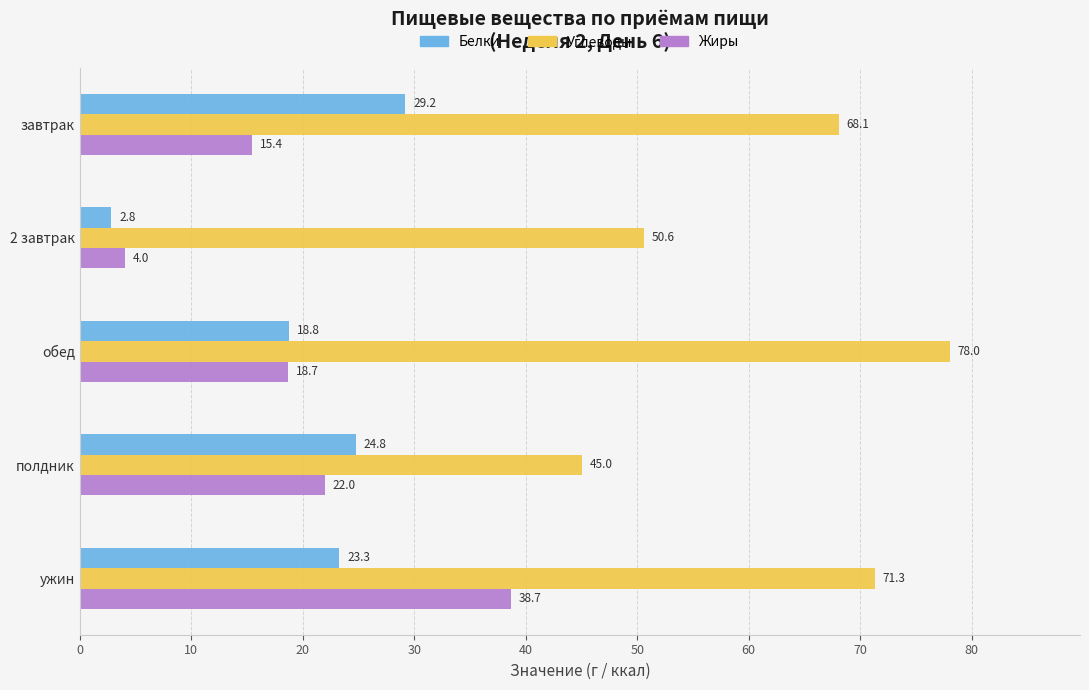

What is the maximum value for Углеводы?

78.0